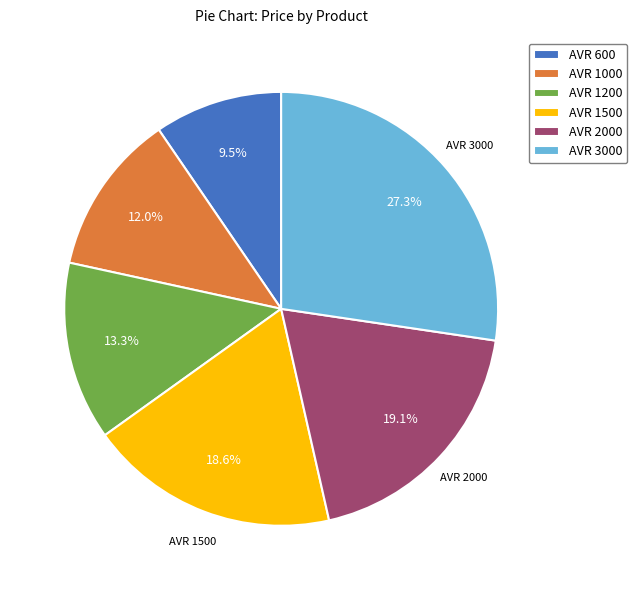

What is the ratio of the value at AVR 2000 to the value at AVR 1000?

1.6